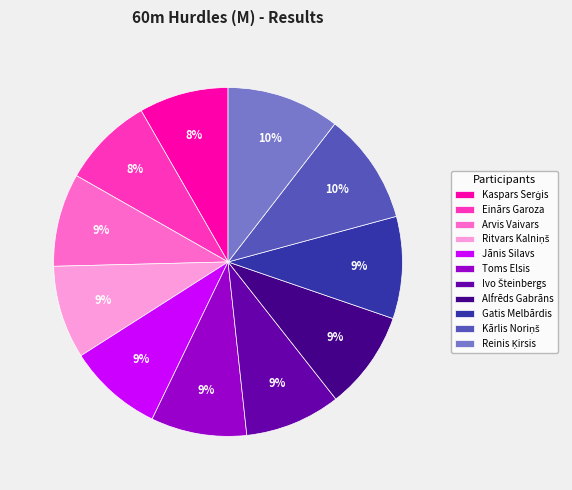

Do Einārs Garoza and Arvis Vaivars together represent more than half of the pie?

No